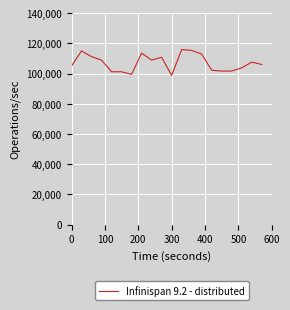

What is the greatest value displayed?

115837.0